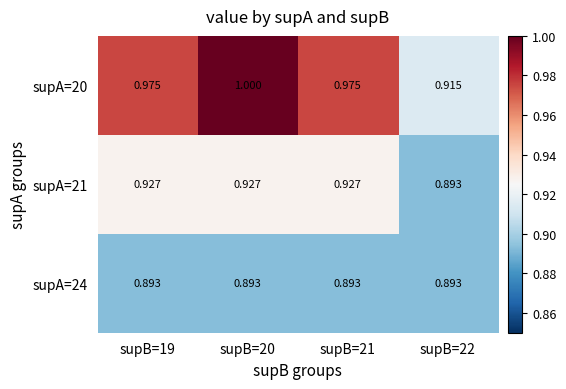

List the series in order of their peak value, highest first.

supA=20, supA=21, supA=24